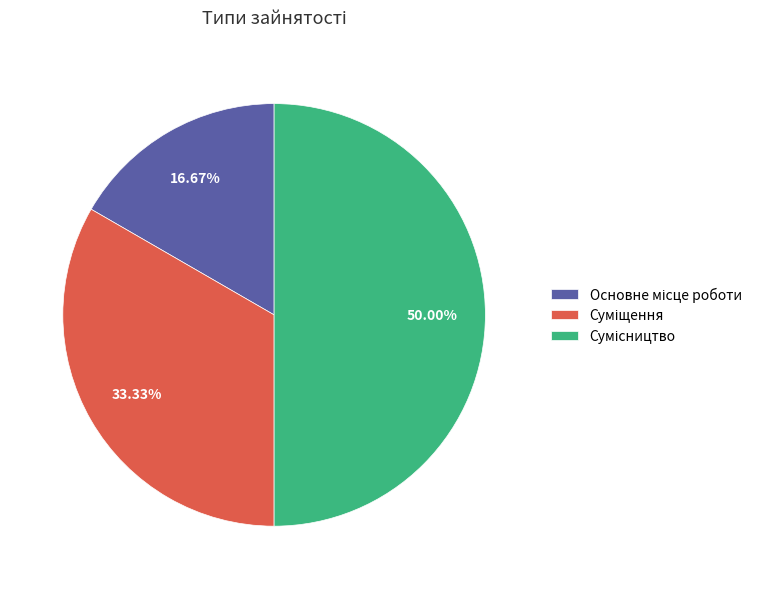

What percentage is the Основне місце роботи slice, to the nearest percent?

17%